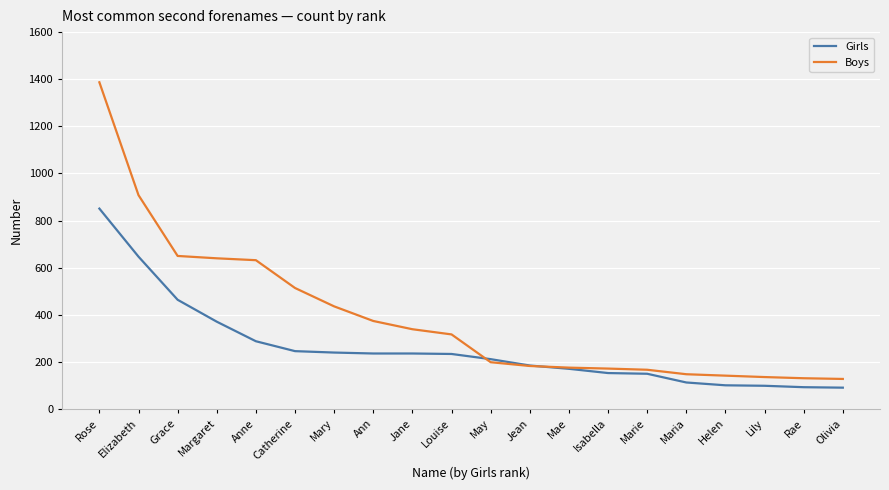

What is the spread (max minus min) of values at Rae?

38